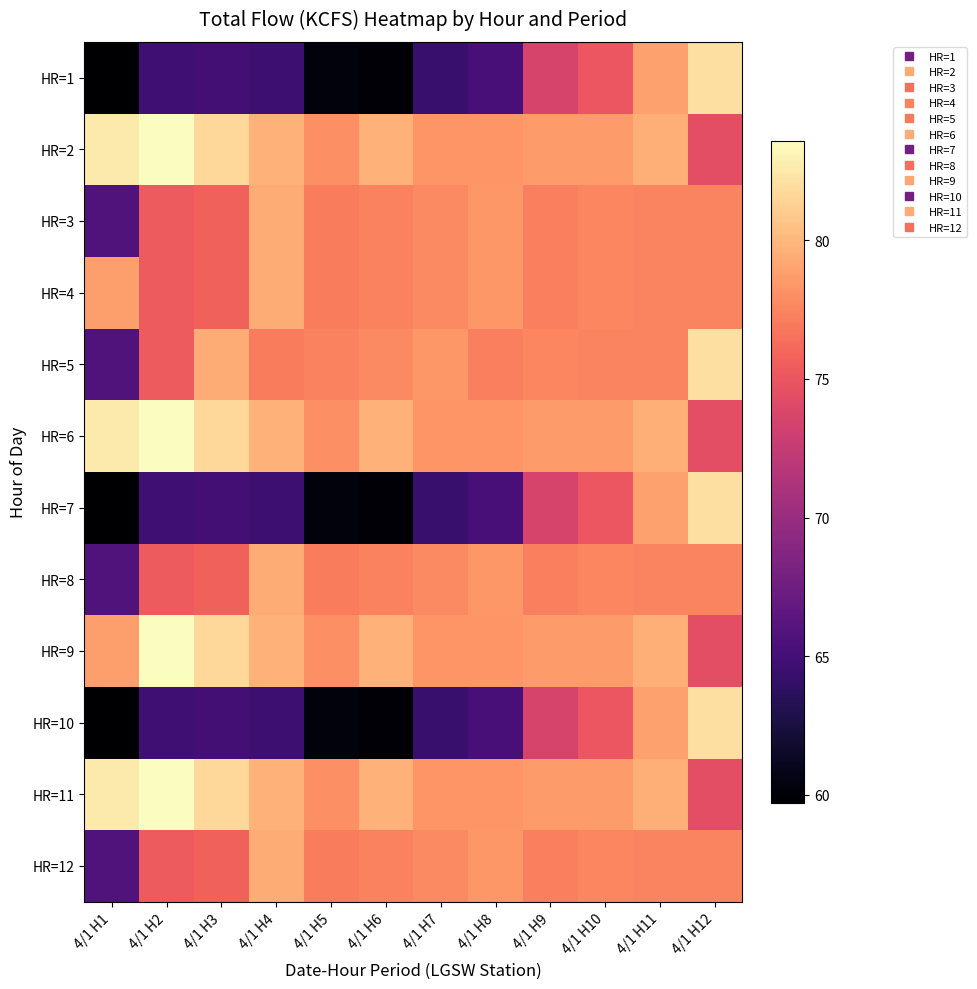

What is the total value across all series at 4/1 H11?

942.9